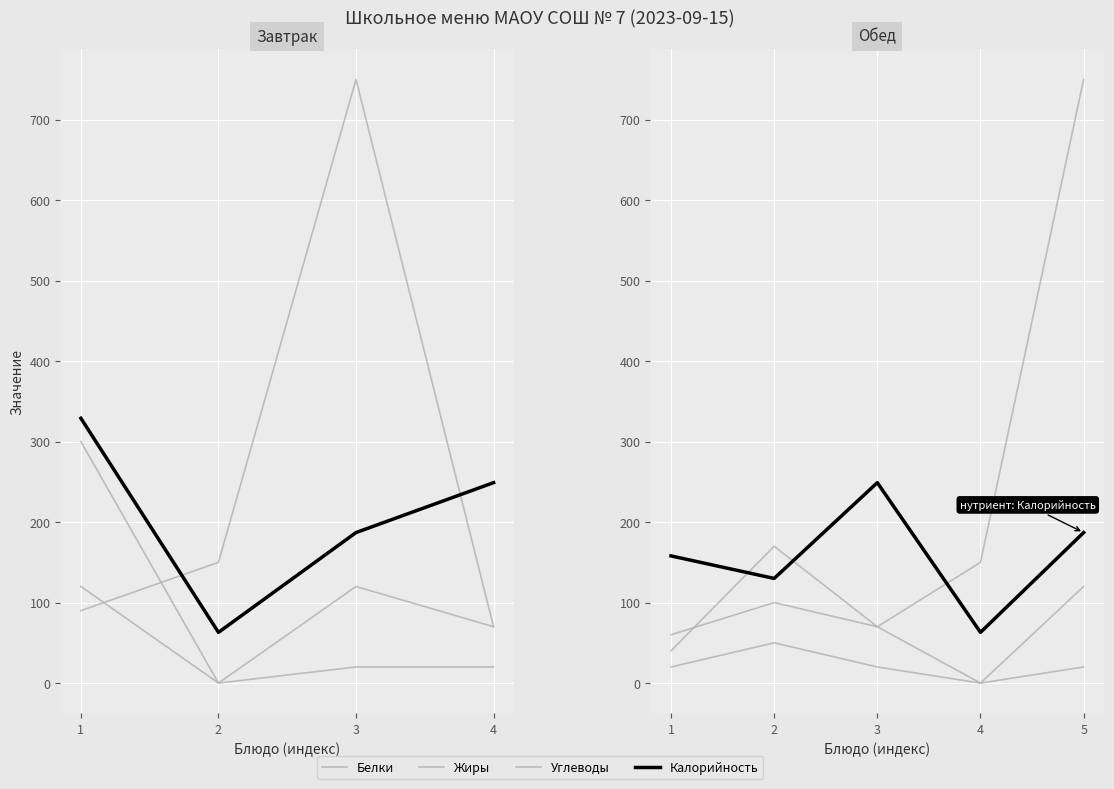

In Жиры, how many points are higher than both neighbors (excluding endpoints)?

1